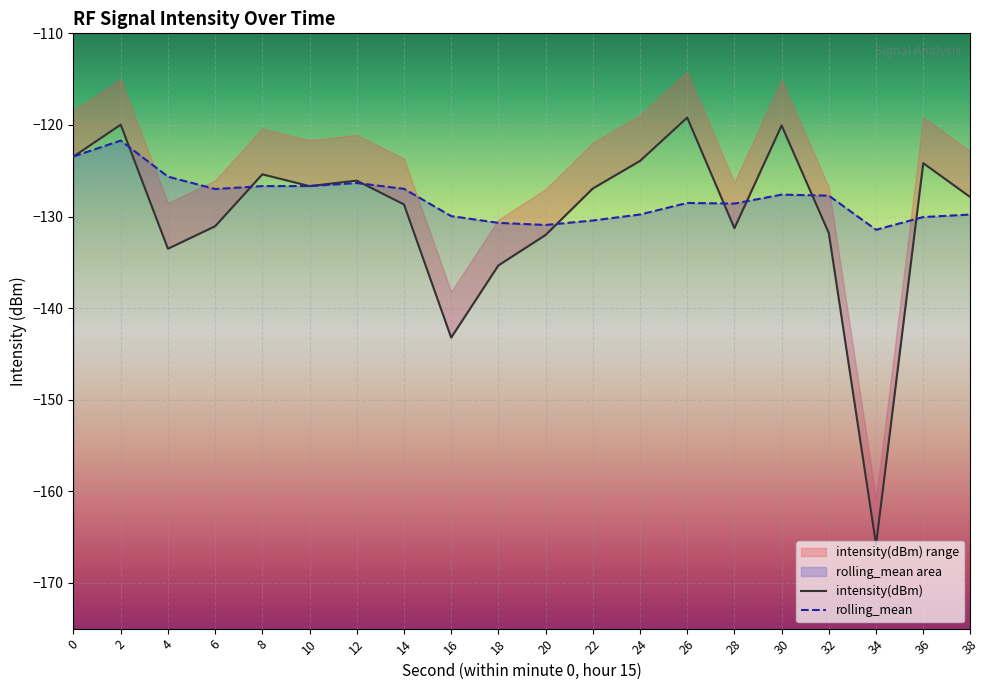

Which series has the largest total across all categories?

rolling_mean